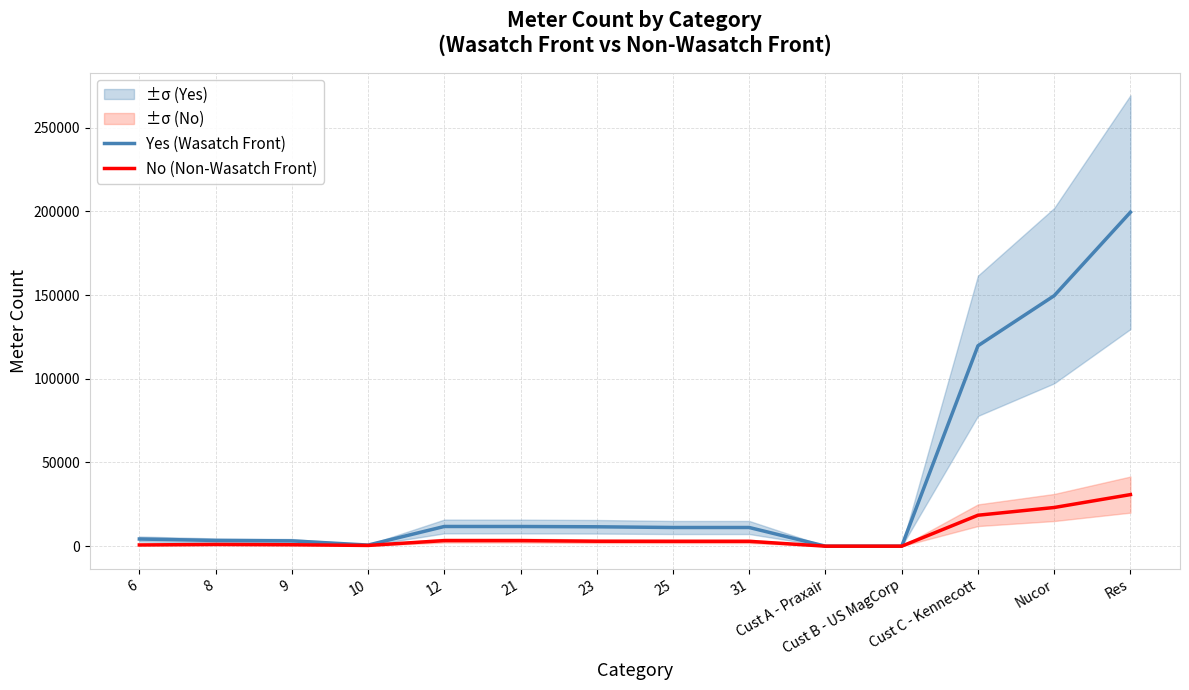

Is it true that No (Non-Wasatch Front) equals 1655.5 at 8?

False